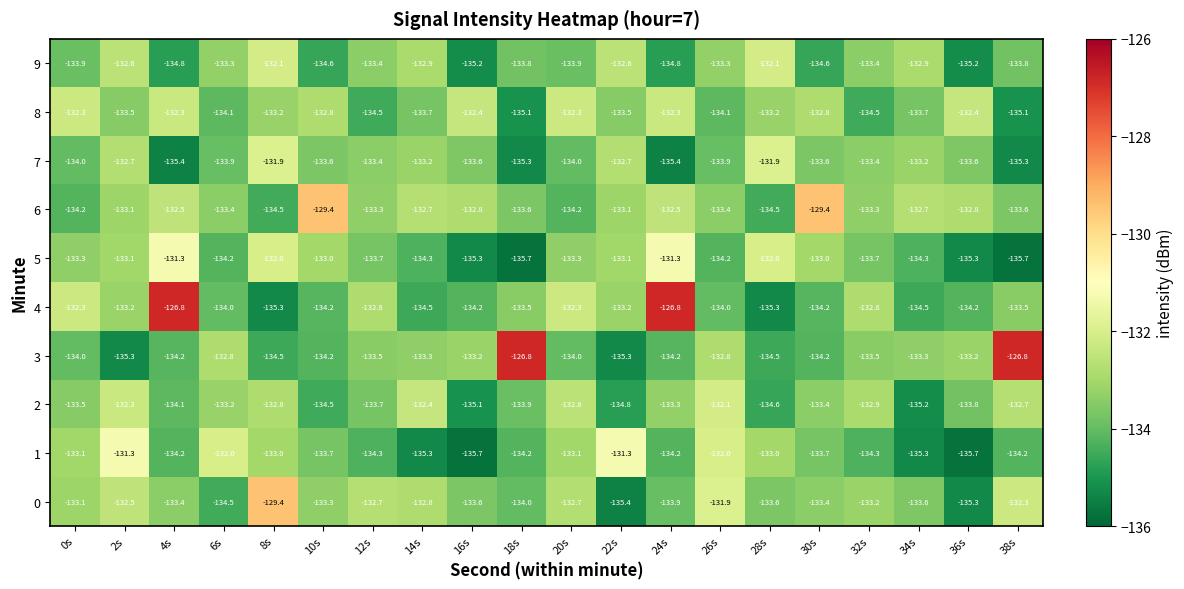

Which series has the largest total across all categories?

6